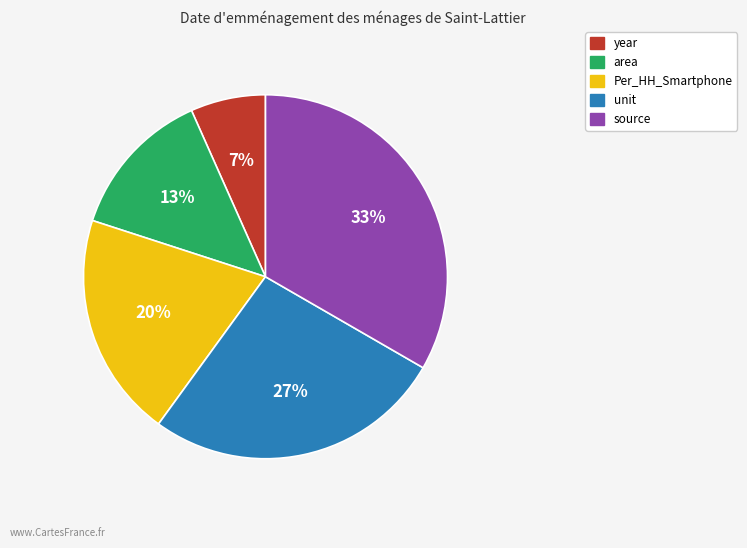

The Per_HH_Smartphone slice represents 20% of the pie. True or false?

True